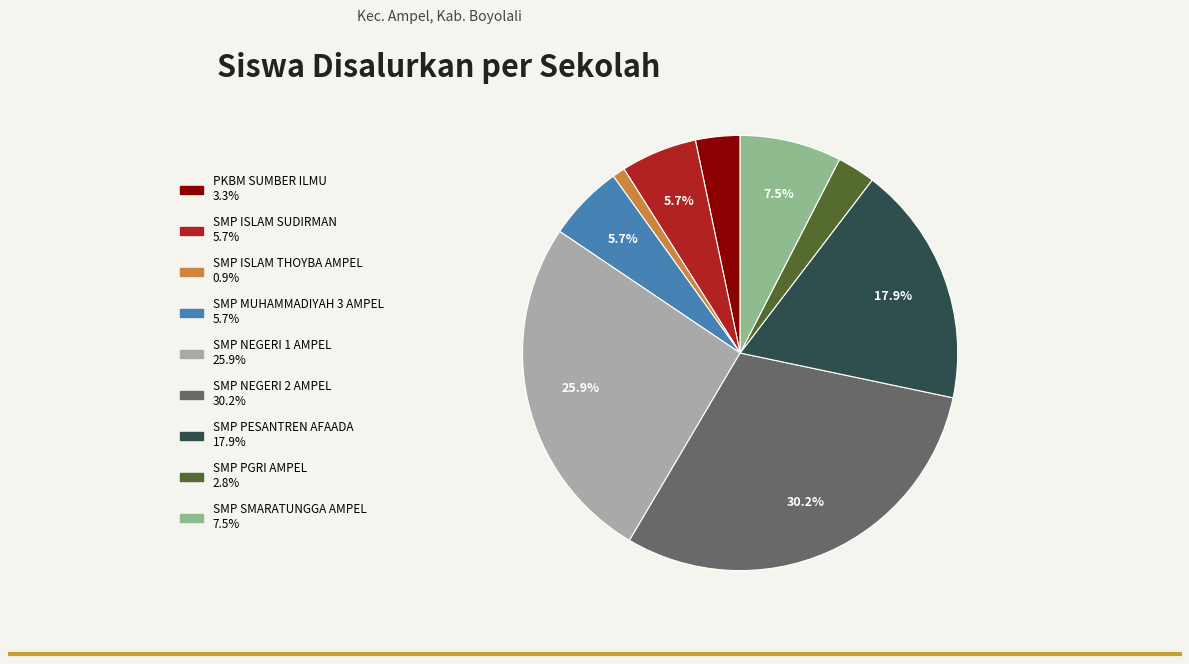

Is there a majority slice in this chart?

No